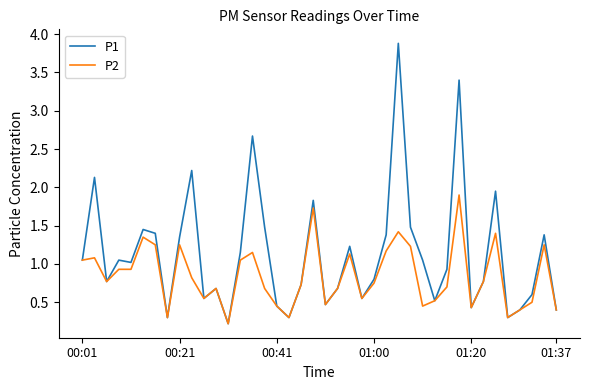

Which series has the largest range (max minus min)?

P1